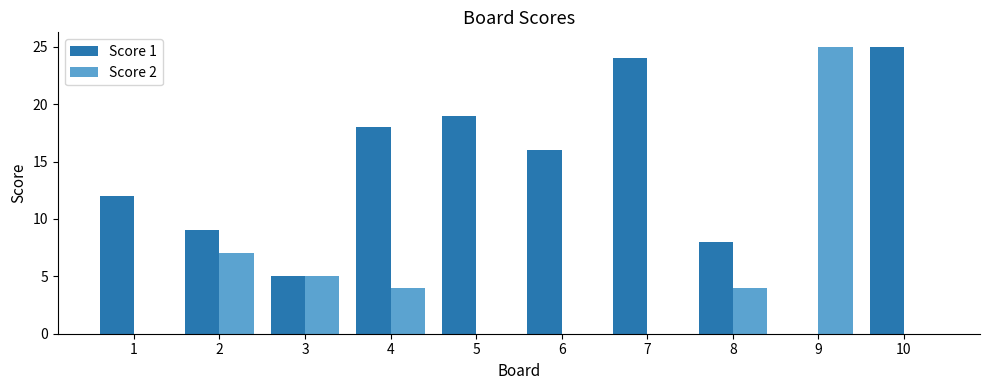

Reading left to right, extract all data points from this chart.

Score 1: 12	9	5	18	19	16	24	8	0	25
Score 2: 0	7	5	4	0	0	0	4	25	0